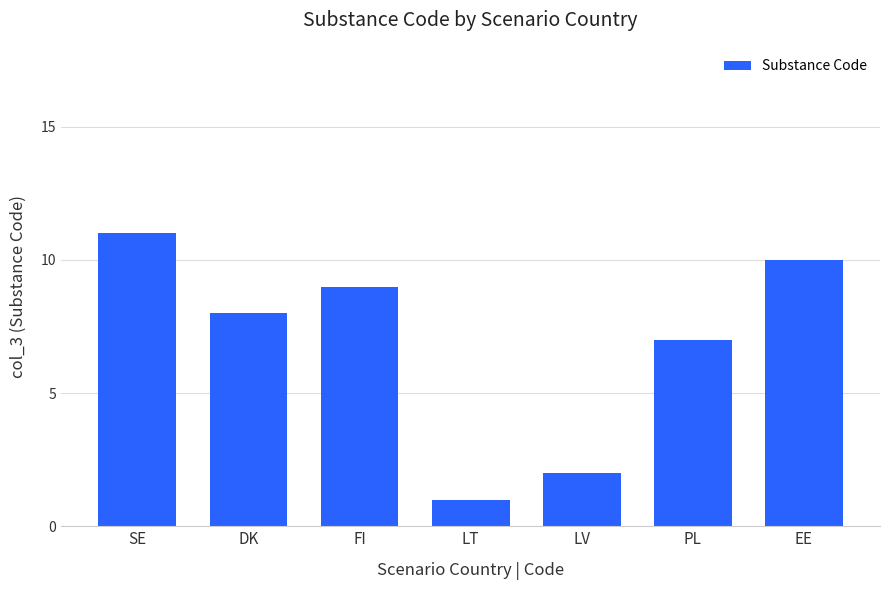

What is the difference between the maximum and minimum values?

10